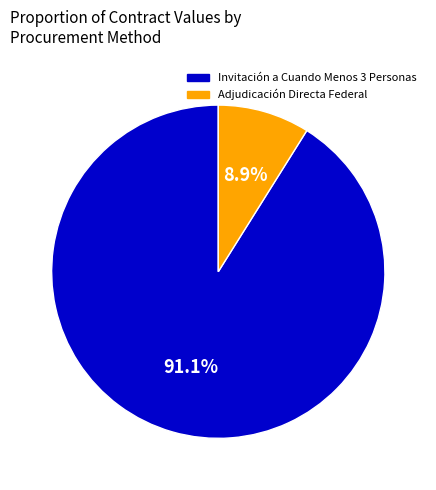

Does any single category account for the majority?

Yes